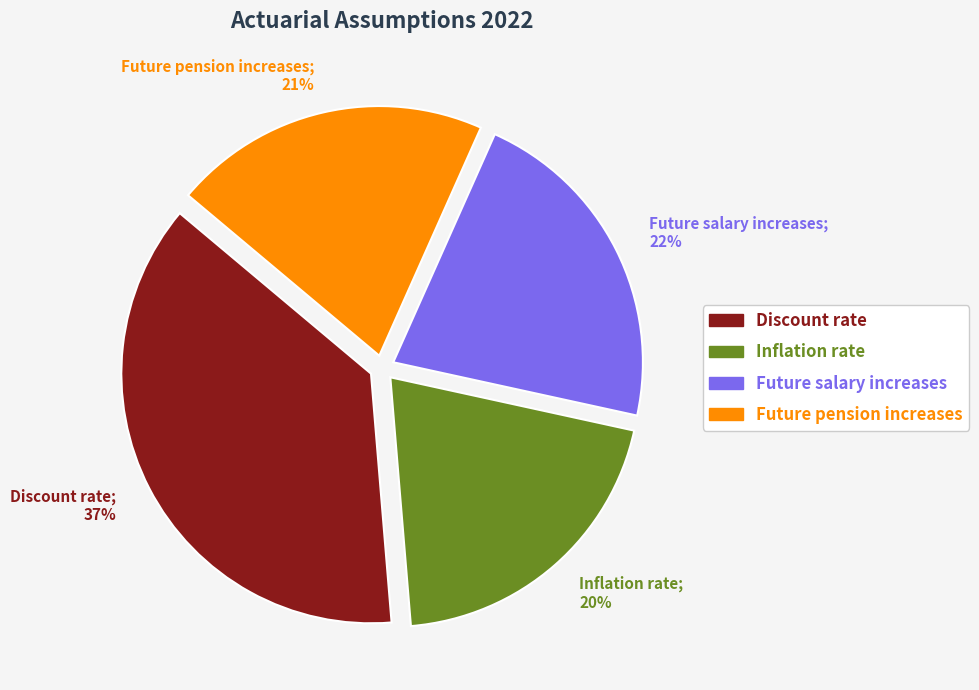

What is the largest slice in the pie chart?

Discount rate